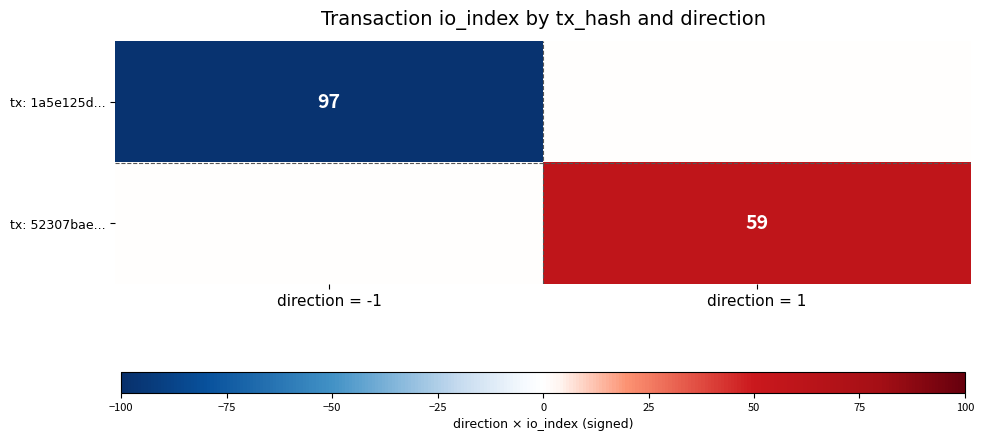

The tx: 52307bae... series shows 59 at direction = 1. True or false?

True